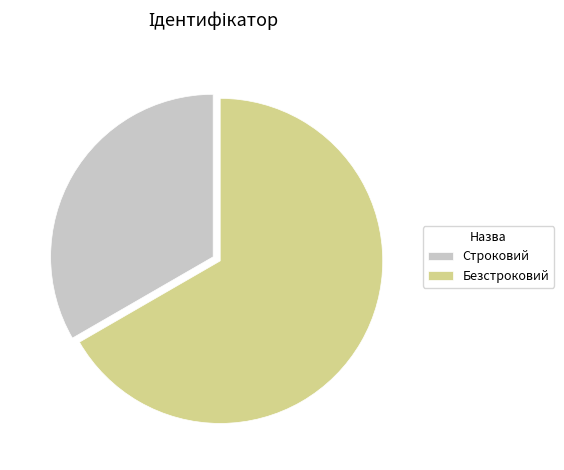

Between Безстроковий and Строковий, which is larger?

Безстроковий